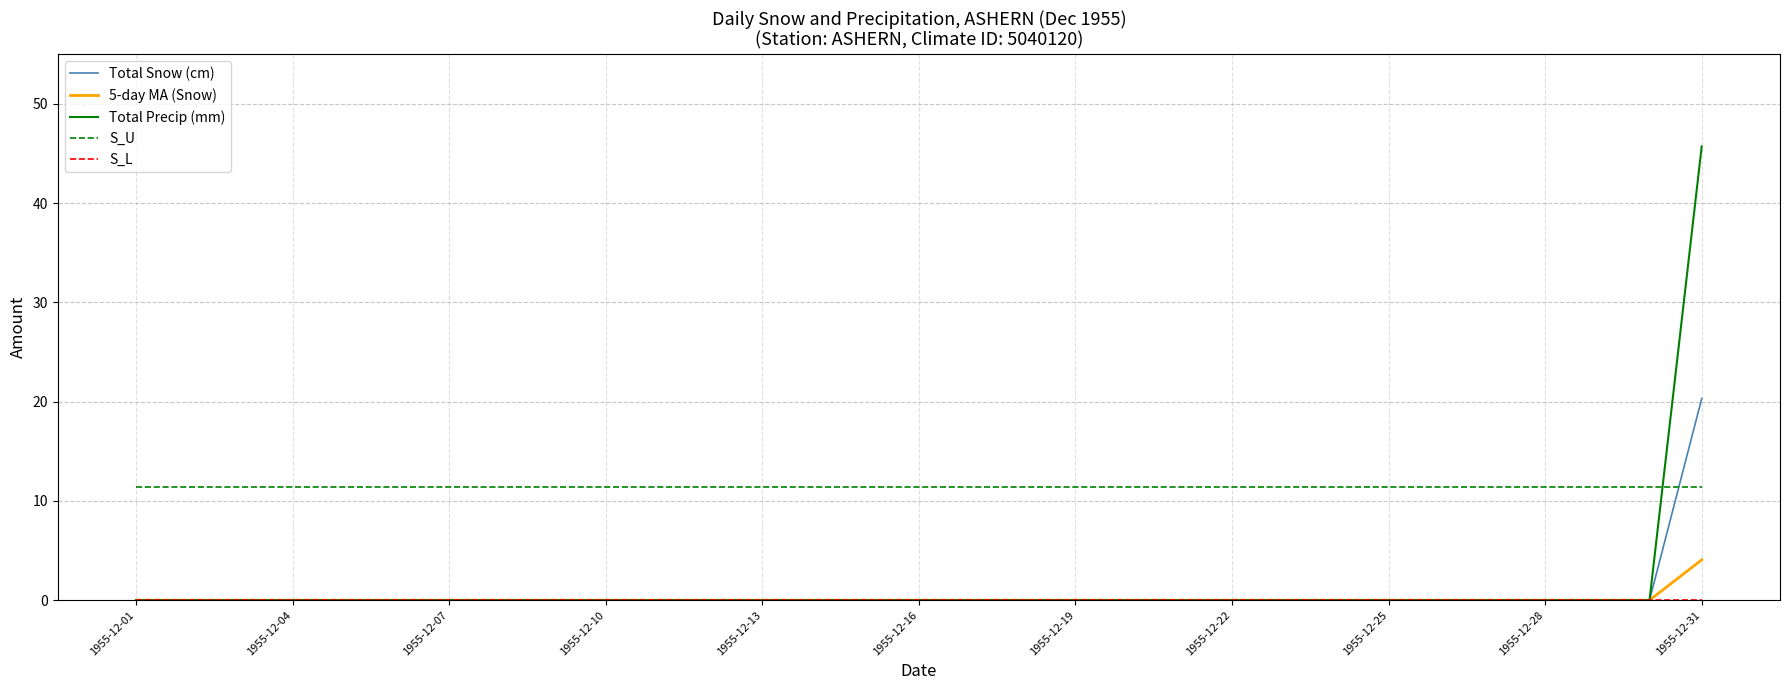

True or false: S_U and Total Snow (cm) cross at least once.

True